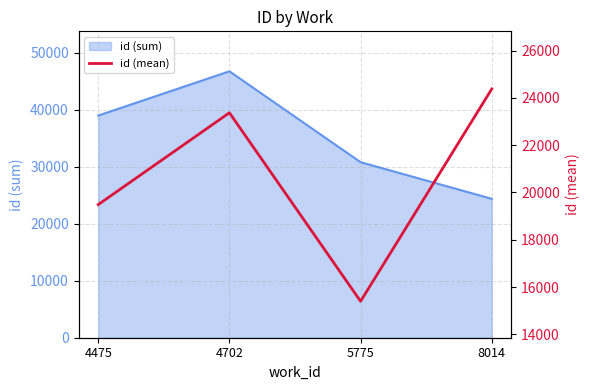

Rank the categories by value from highest to lowest.

8014, 4702, 4475, 5775